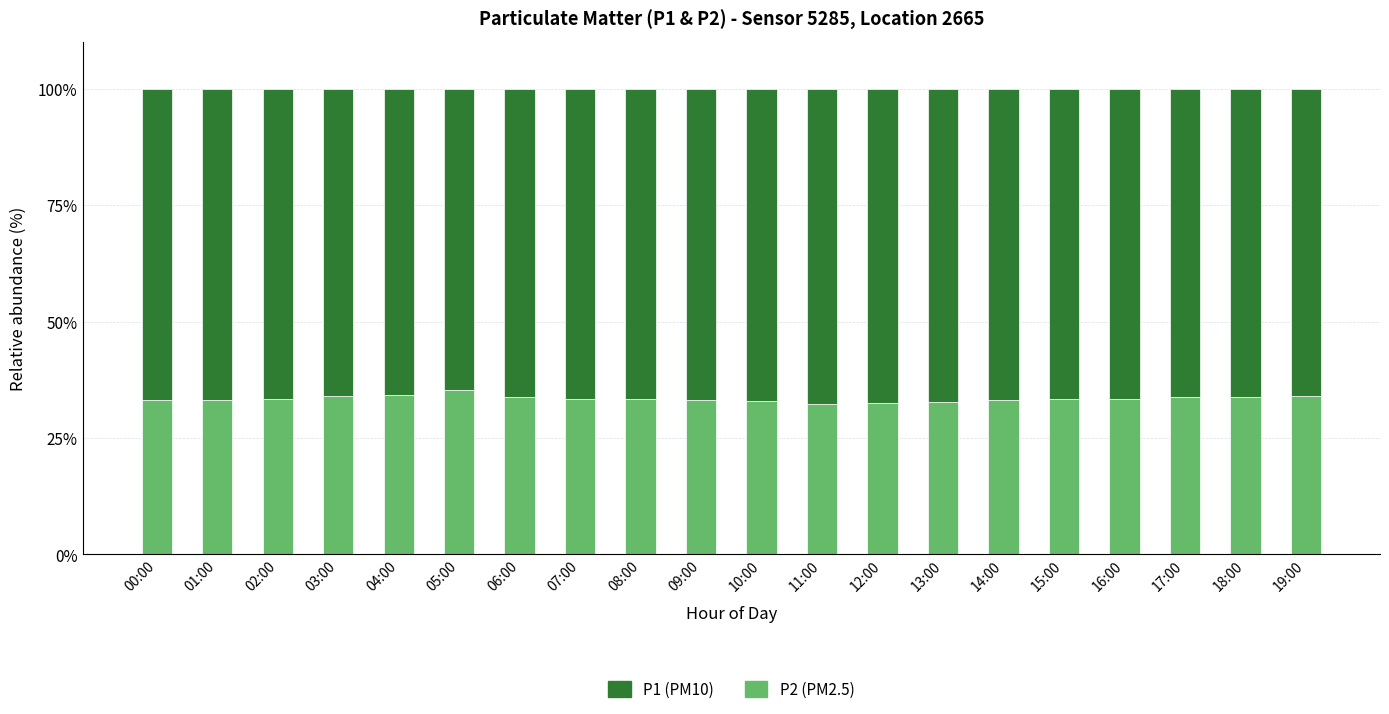

What is the total value across all series at 09:00?

100.0